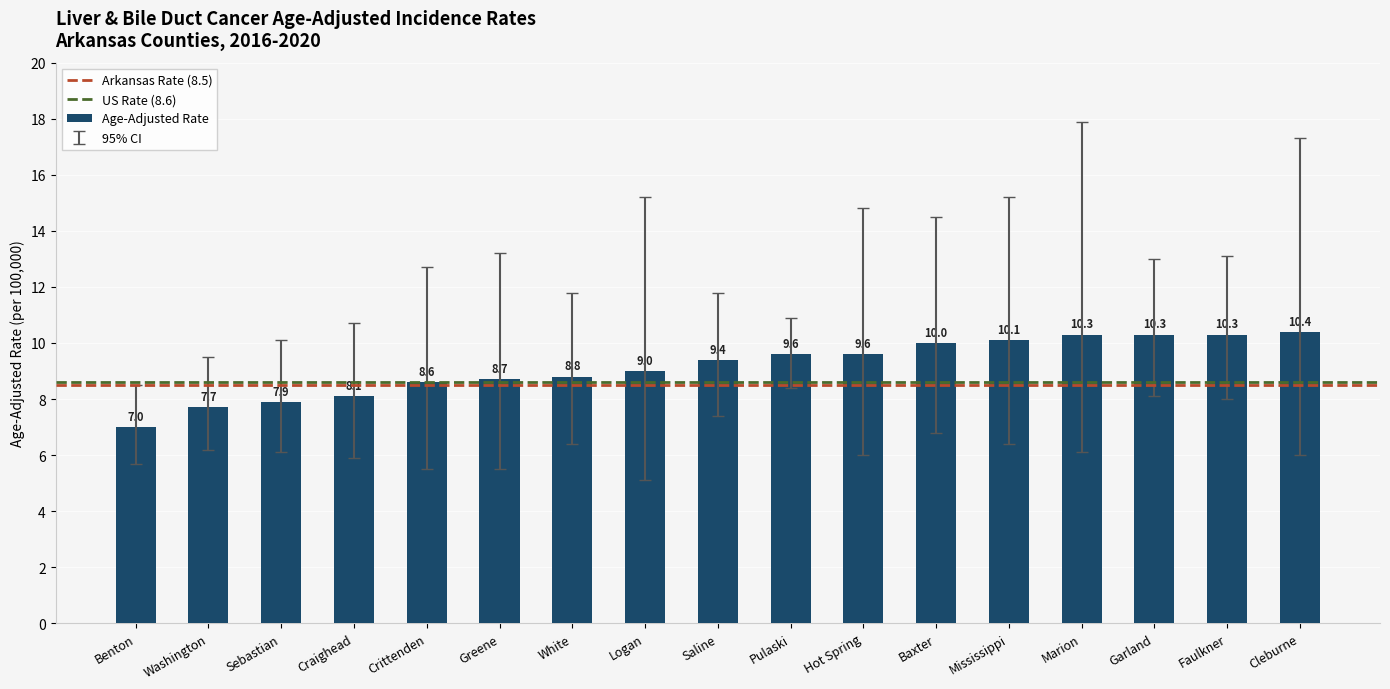

Which category has the highest value across all series?

Cleburne